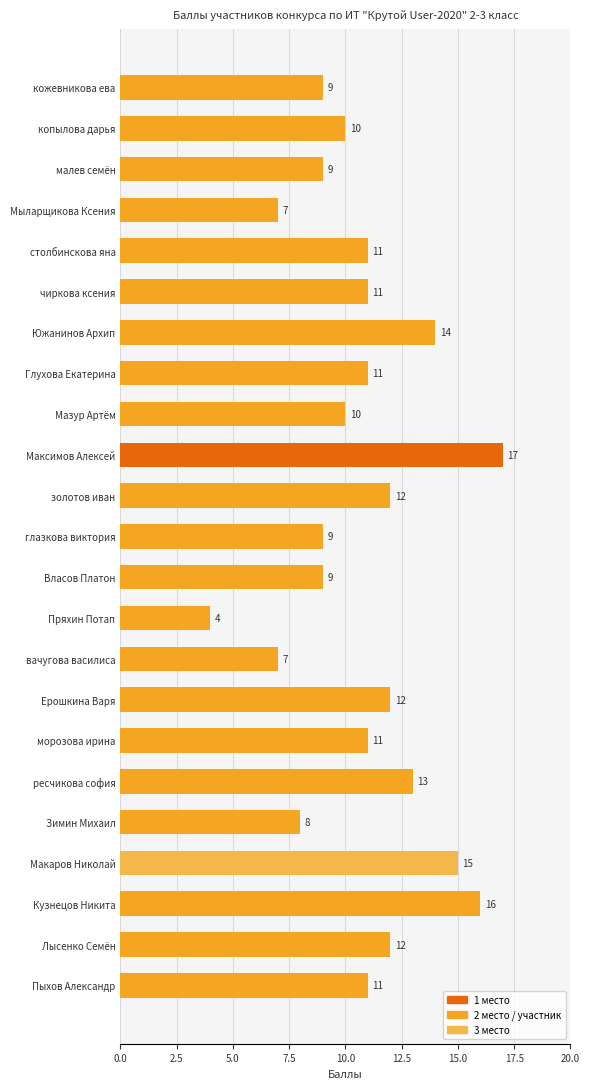

Is it true that the value at Пряхин Потап is 2?

False